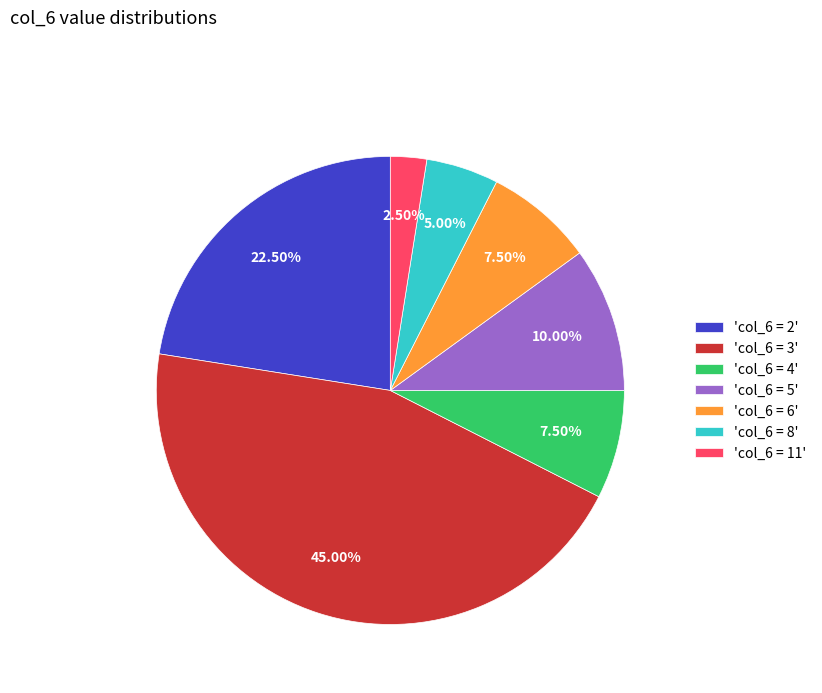

Does any single category account for the majority?

No